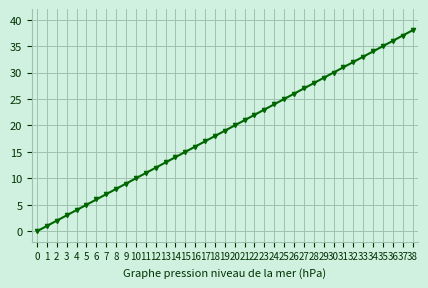

How many positive values are there?

38